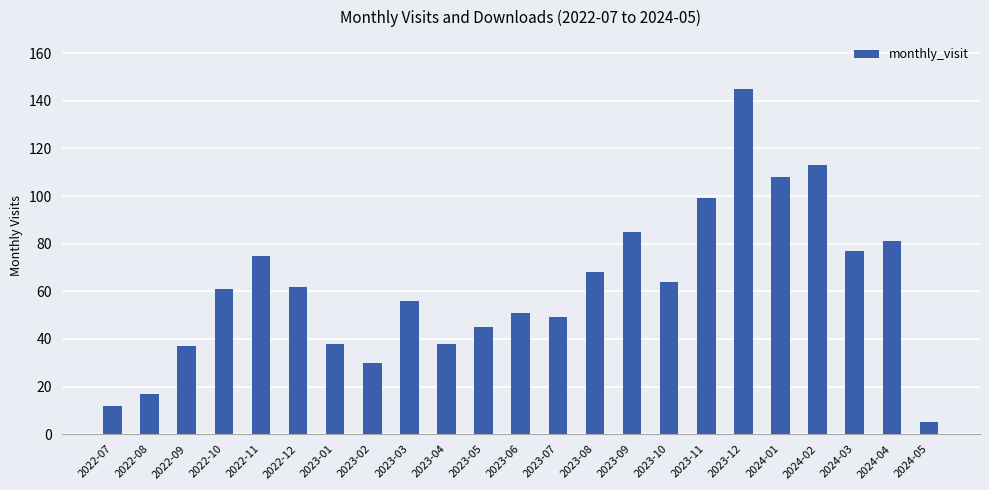

What is the label of the 11th bar from the left?

2023-05